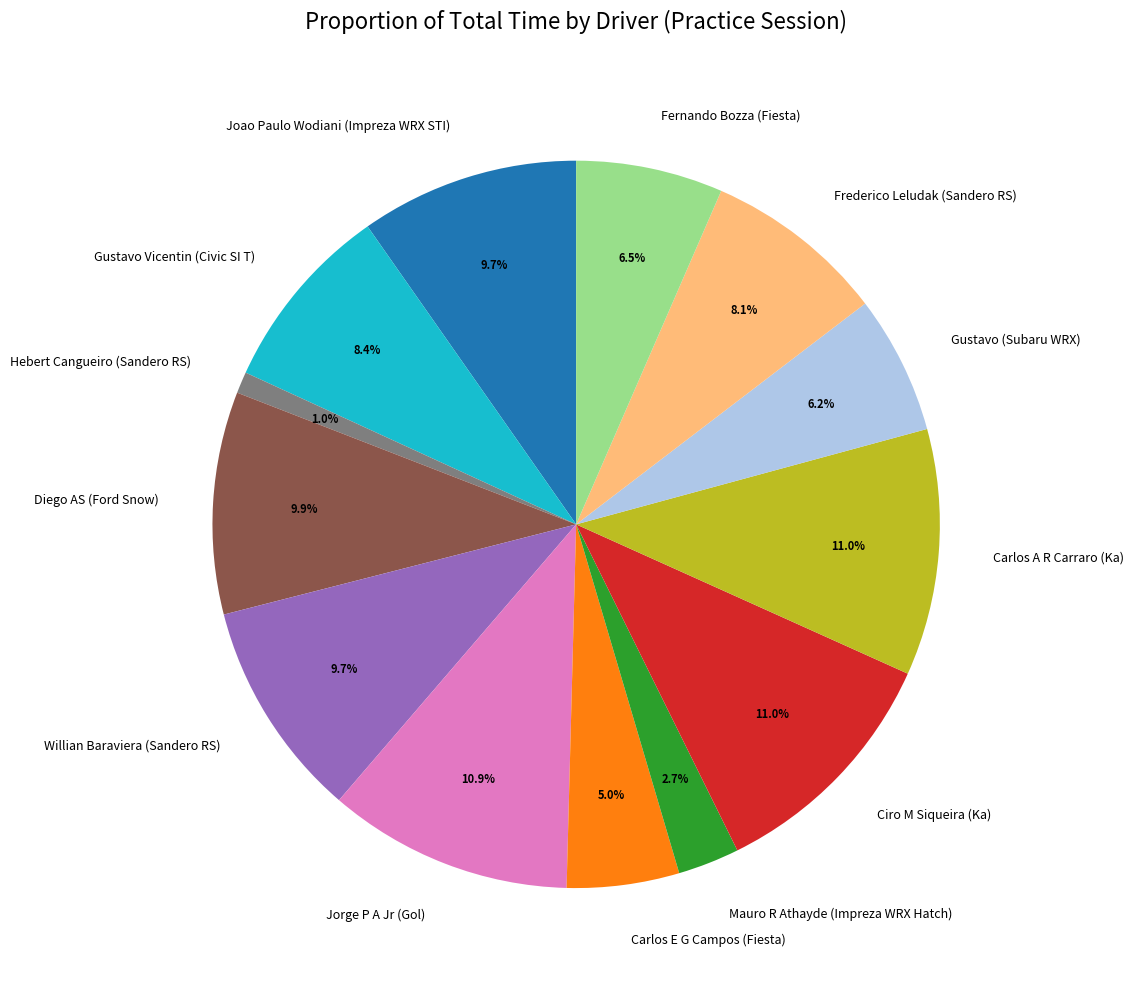

Does Willian Baraviera (Sandero RS) account for over 50% of the chart?

No